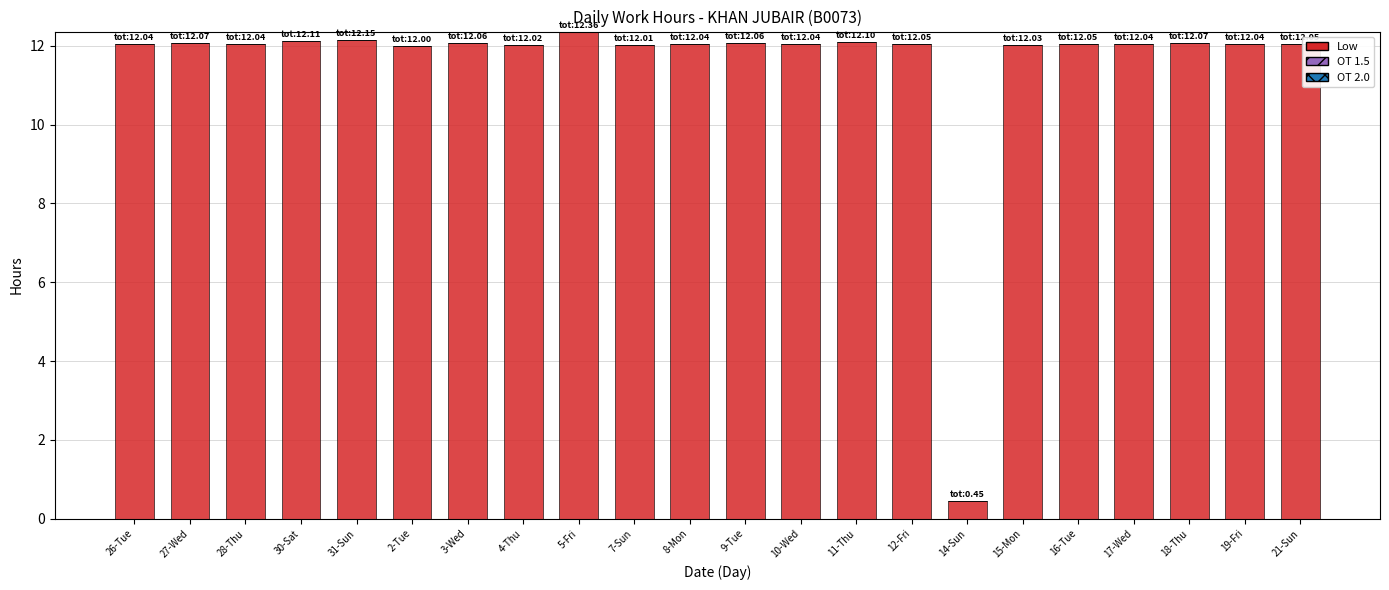

What is the greatest value displayed?

12.4